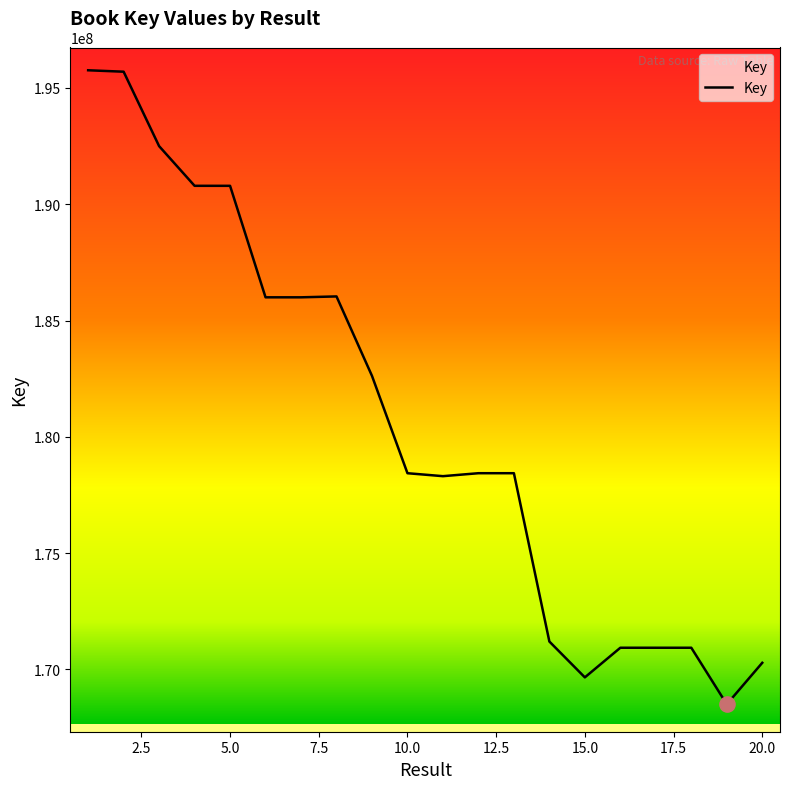

What is the minimum value shown in the chart?

168503913